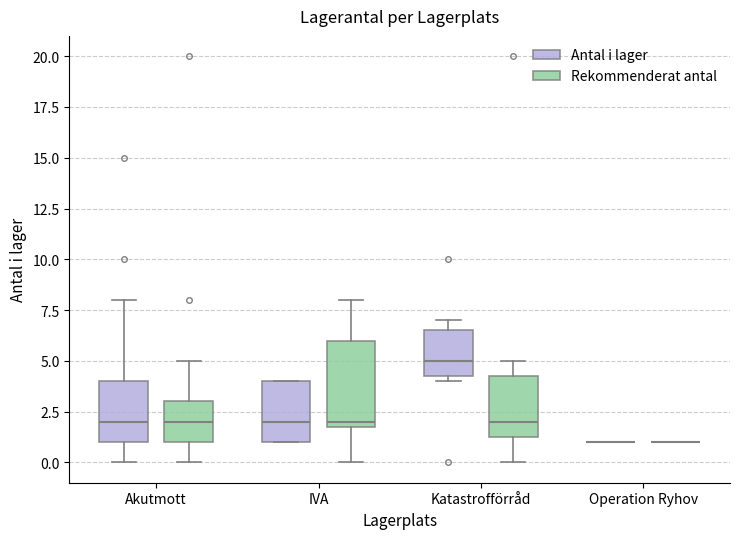

Comparing the boxes themselves (not the whiskers), which one is the tallest?

IVA (Rekommenderat antal)